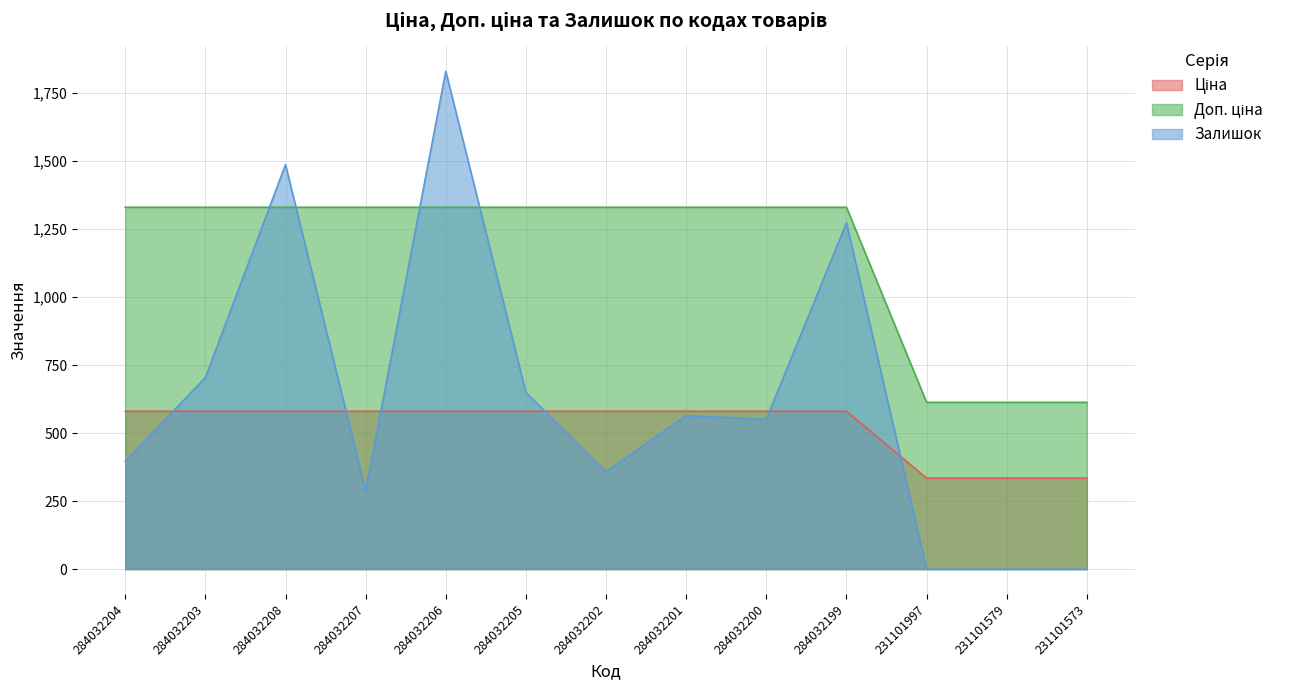

Which series has the largest range (max minus min)?

Залишок